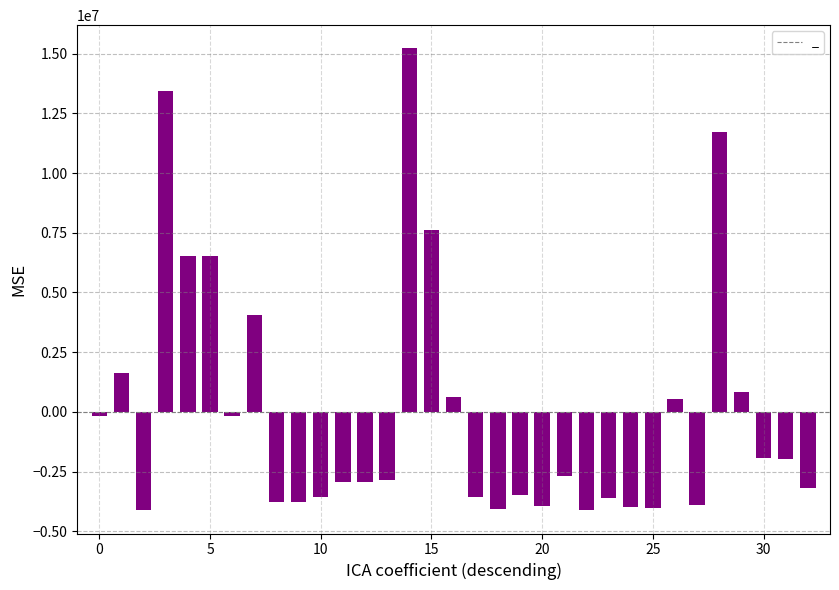

What is the minimum value shown in the chart?

-4124797.0